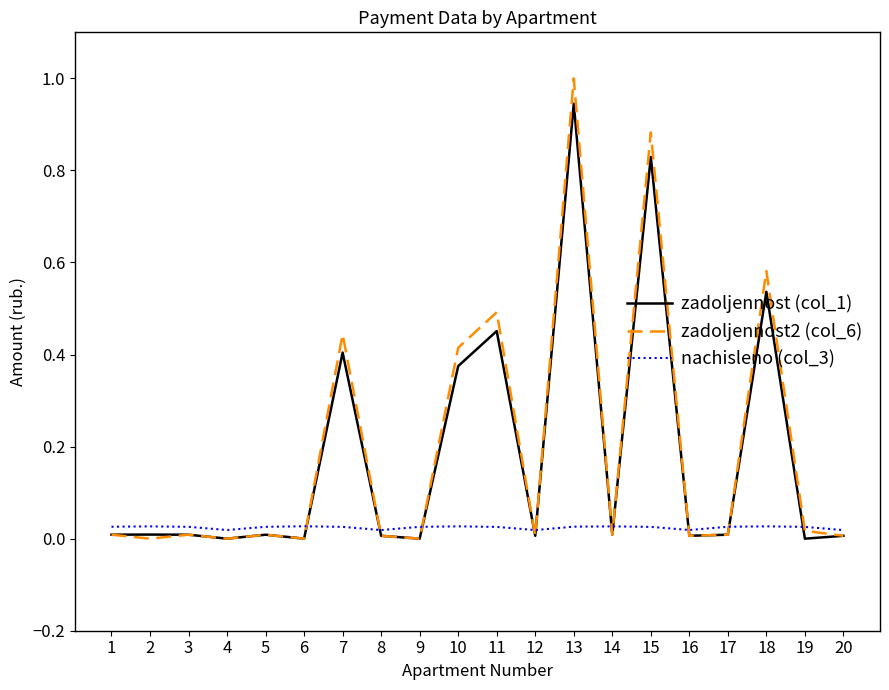

Is the value of zadoljennost2 (col_6) at 18 greater than the value of nachisleno (col_3) at 3?

Yes